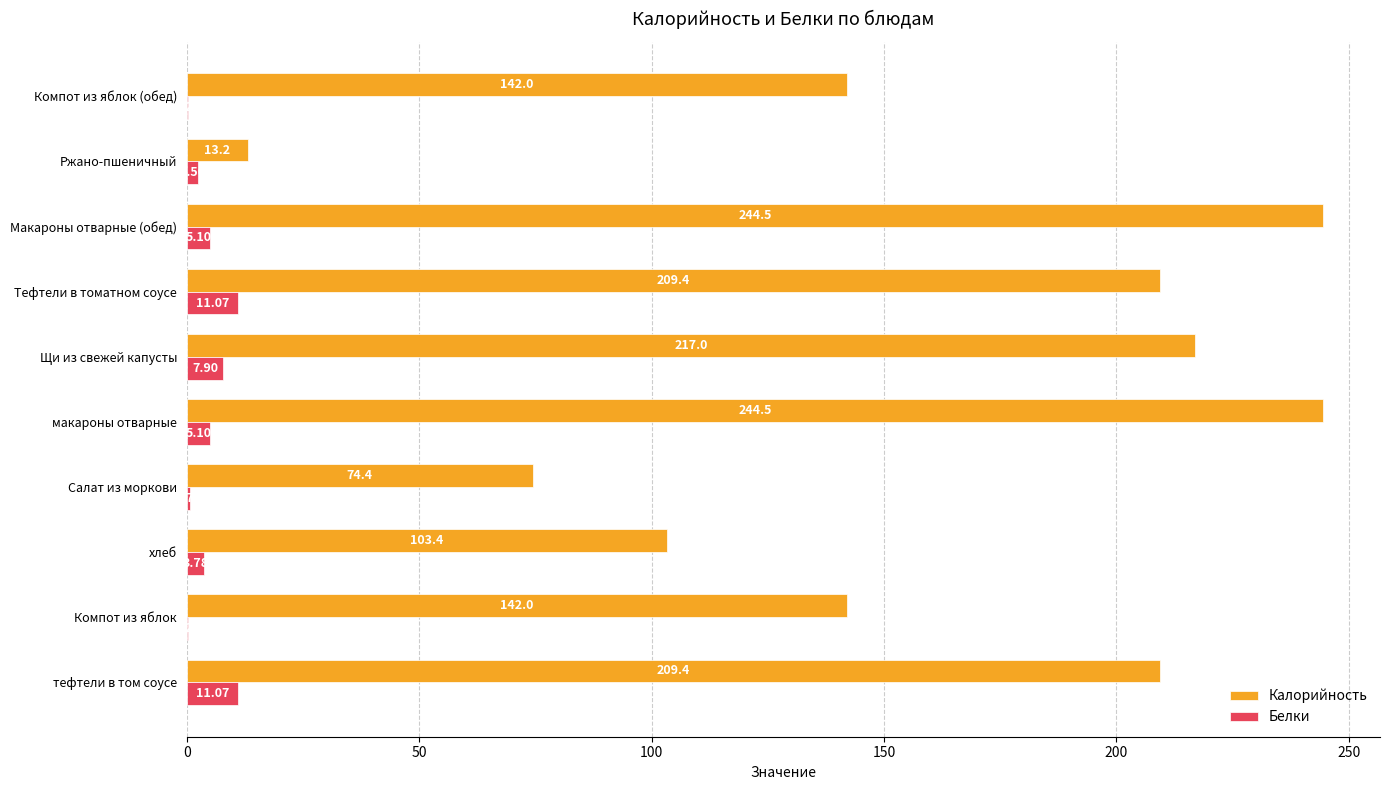

Between тефтели в том соусе and Макароны отварные (обед), which series saw the biggest shift?

Калорийность